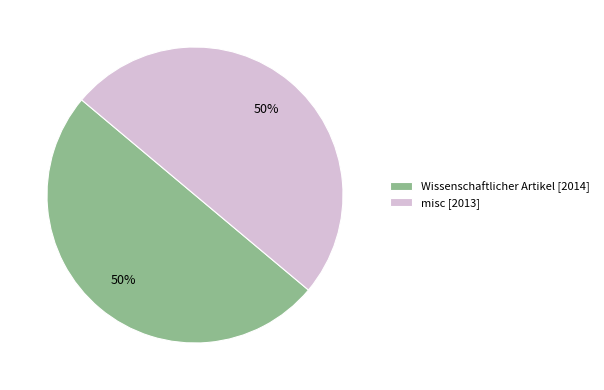

To the nearest percent, what is the combined percentage of Wissenschaftlicher Artikel [2014] and misc [2013]?

100%